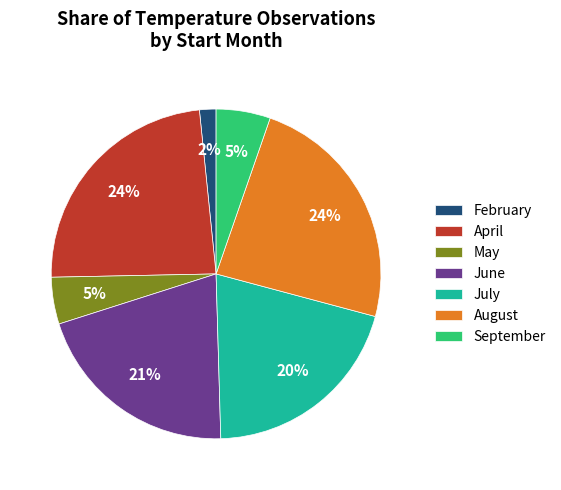

The July slice represents 20% of the pie. True or false?

True